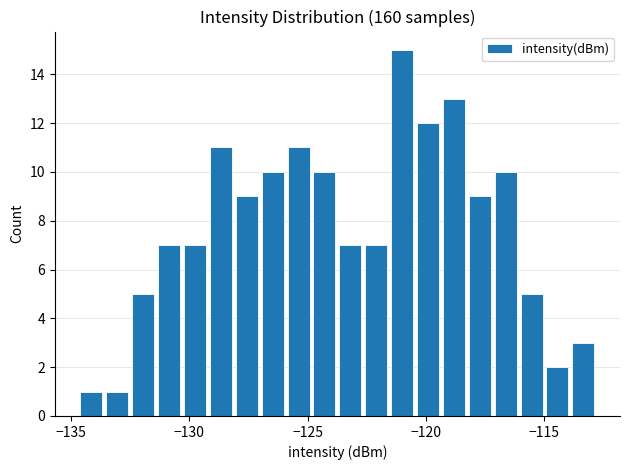

Read against the x-axis, roughly where is the centre of the tallest bar?

-121.0